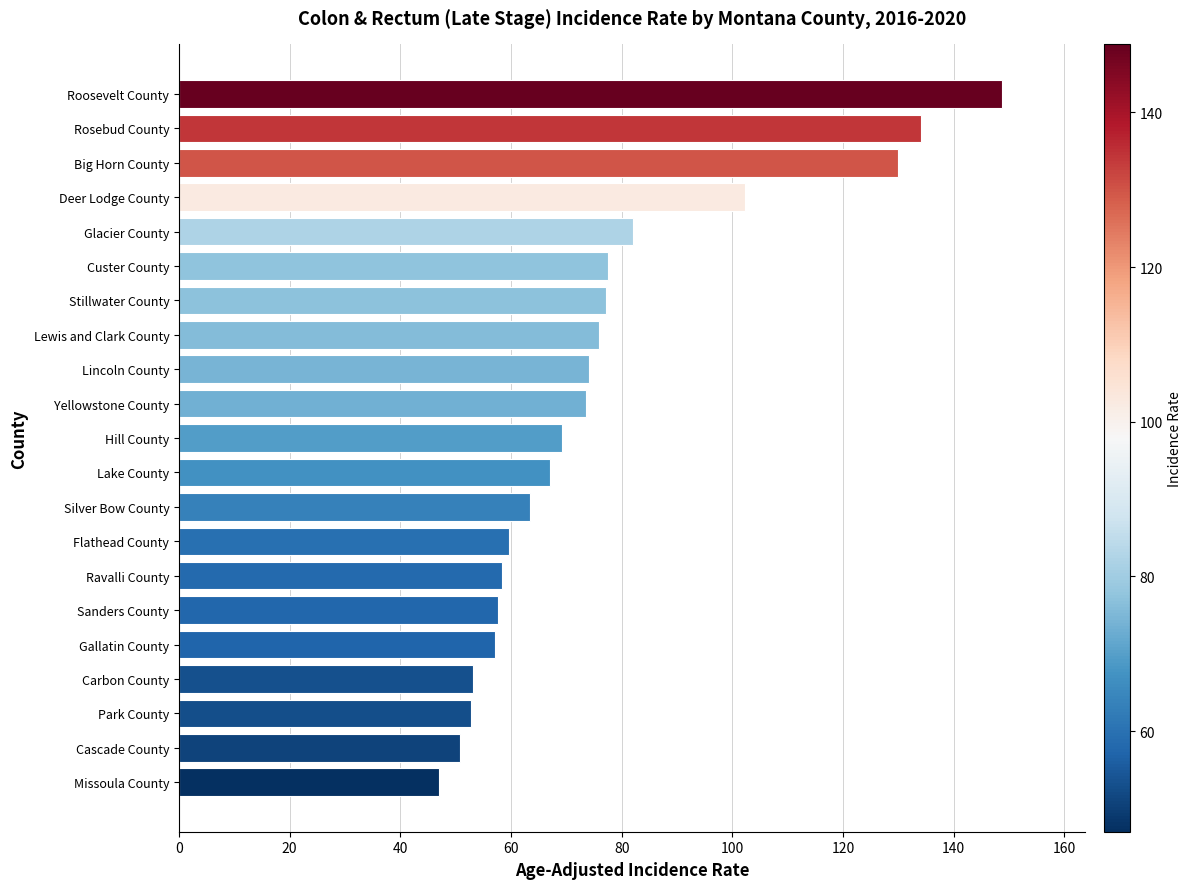

What is the difference between the maximum and minimum values?

101.8